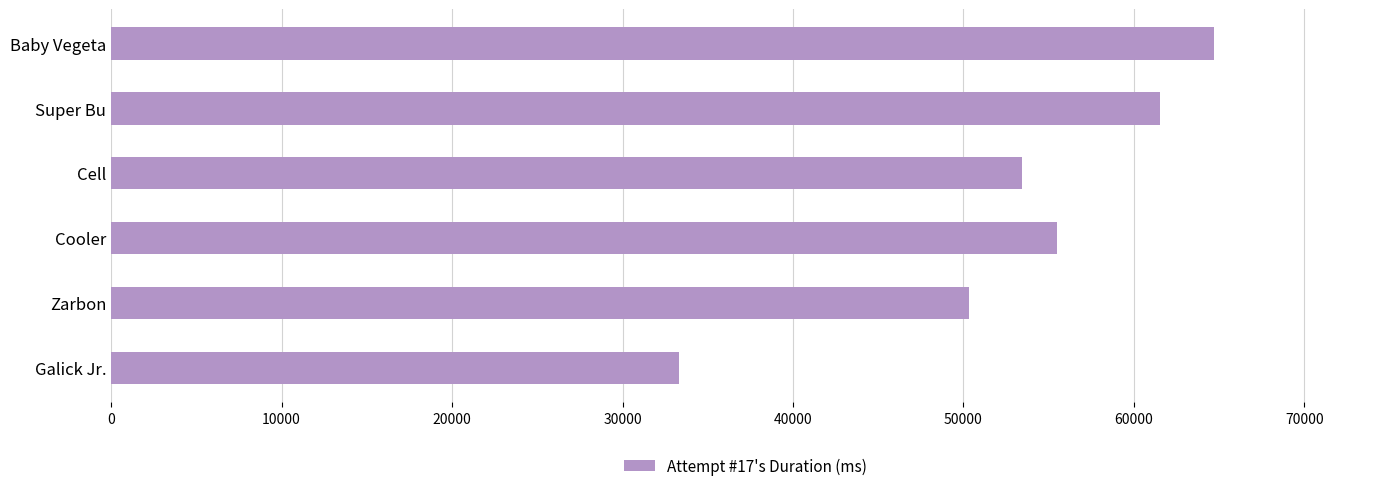

What is the difference between the maximum and second lowest values?

14375